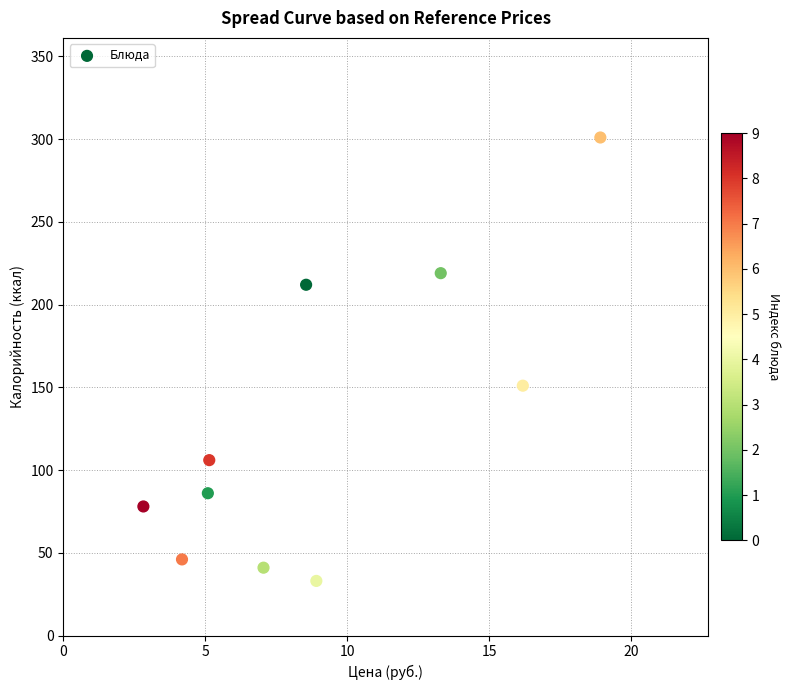

What Y value in the scatter plot is closest to 167?

151